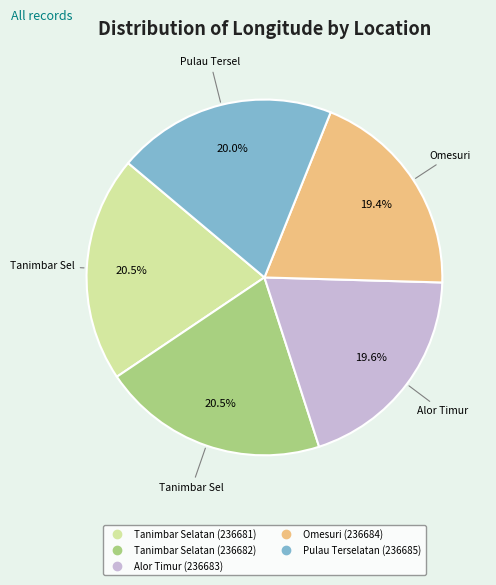

Is the sum of Tanimbar Selatan (236682) and Tanimbar Selatan (236681) greater than half?

No